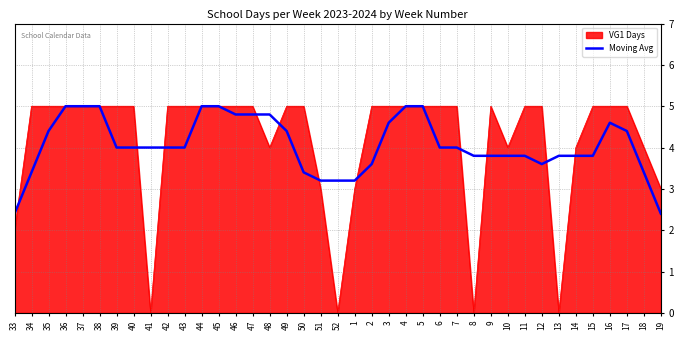

What position from the right is 33?

39